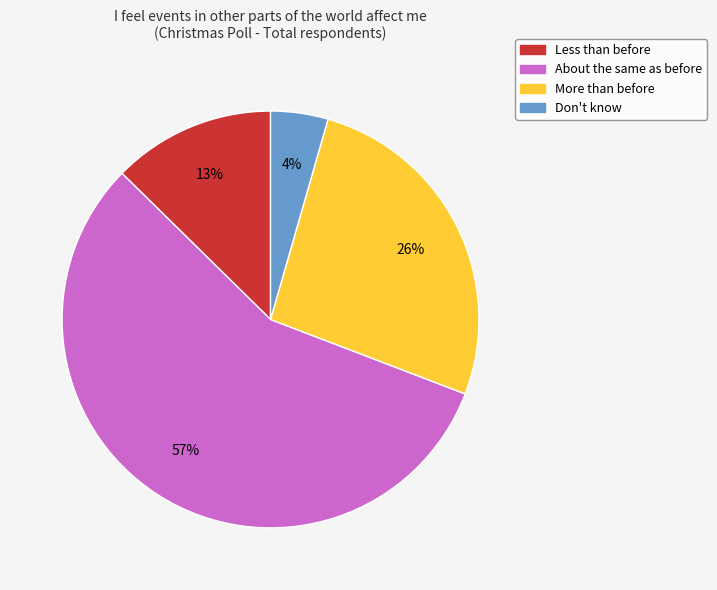

To the nearest percent, what is the combined percentage of More than before and About the same as before?

83%